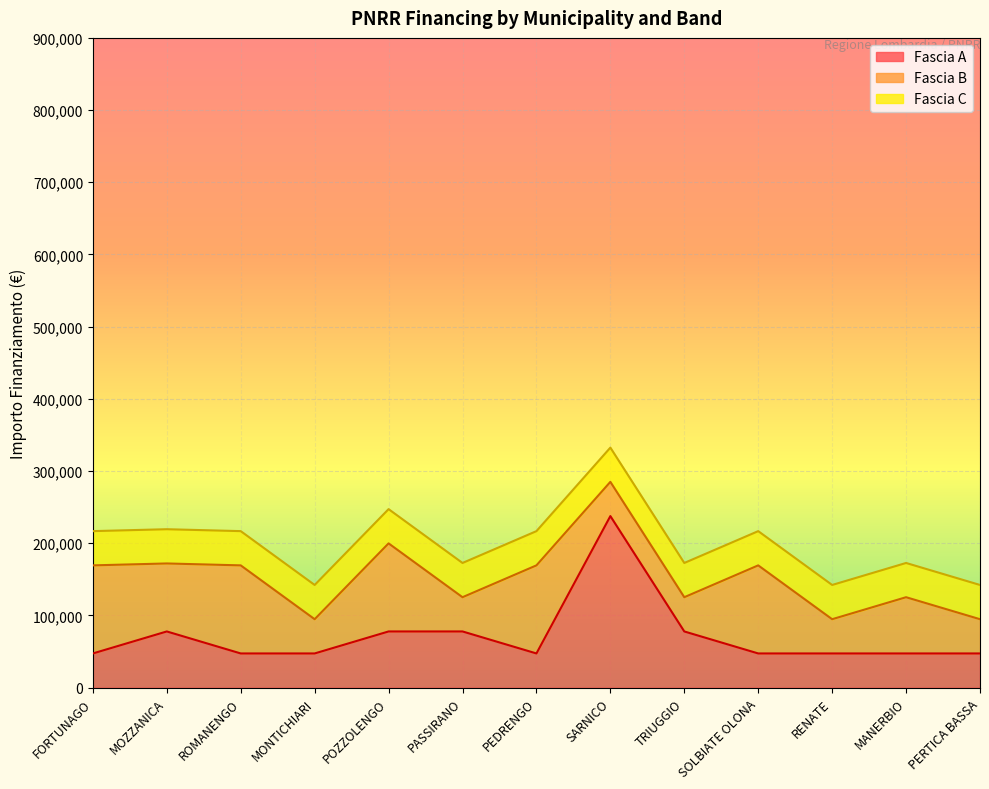

Reading left to right, extract all data points from this chart.

Fascia A: 47427	77897	47427	47427	77897	77897	47427	237681	77897	47427	47427	47427	47427
Fascia B: 121992	94172	121992	47427	121992	47427	121992	47427	47427	121992	47427	77897	47427
Fascia C: 47427	47427	47427	47427	47427	47427	47427	47427	47427	47427	47427	47427	47427